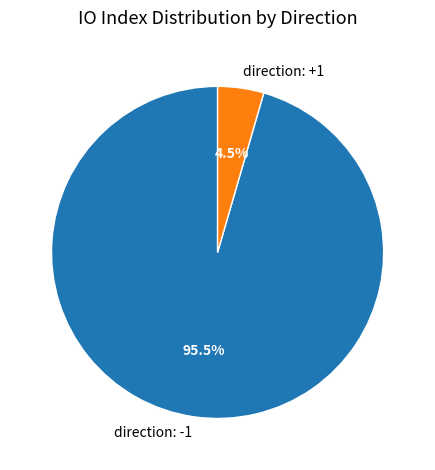

Which slice is the largest?

direction: -1